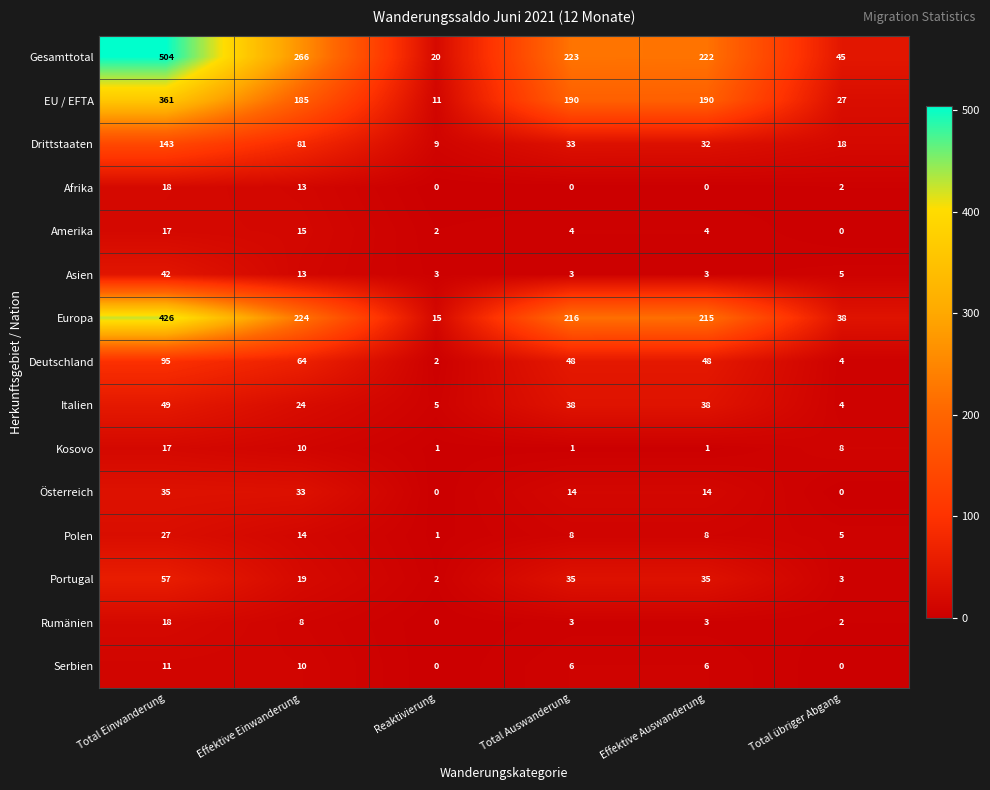

The value of Deutschland at Total Einwanderung is 129. True or false?

False